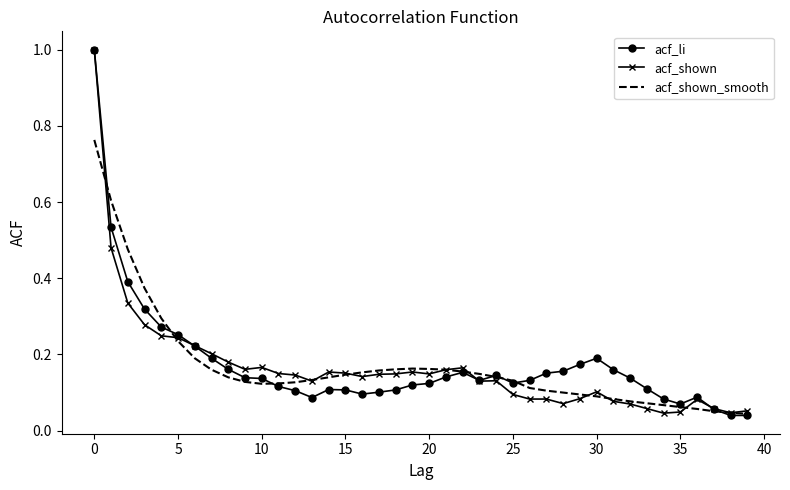

What is the highest value of the acf_li series?

1.0